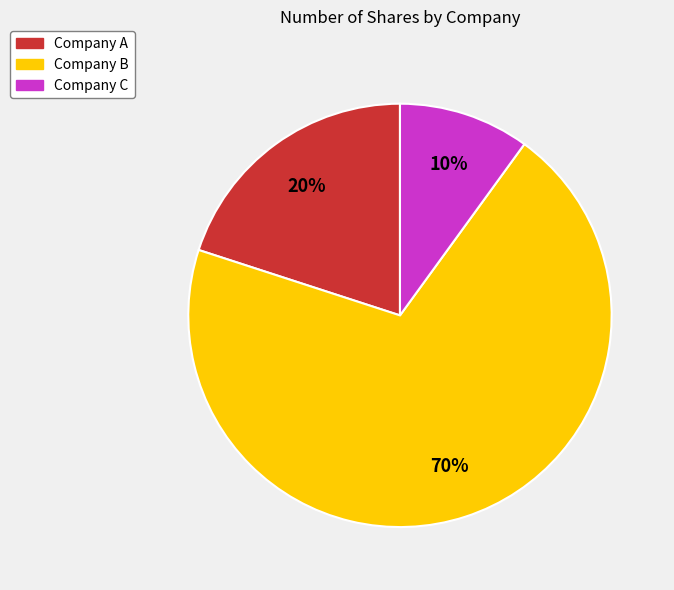

The Company B slice represents 84% of the pie. True or false?

False